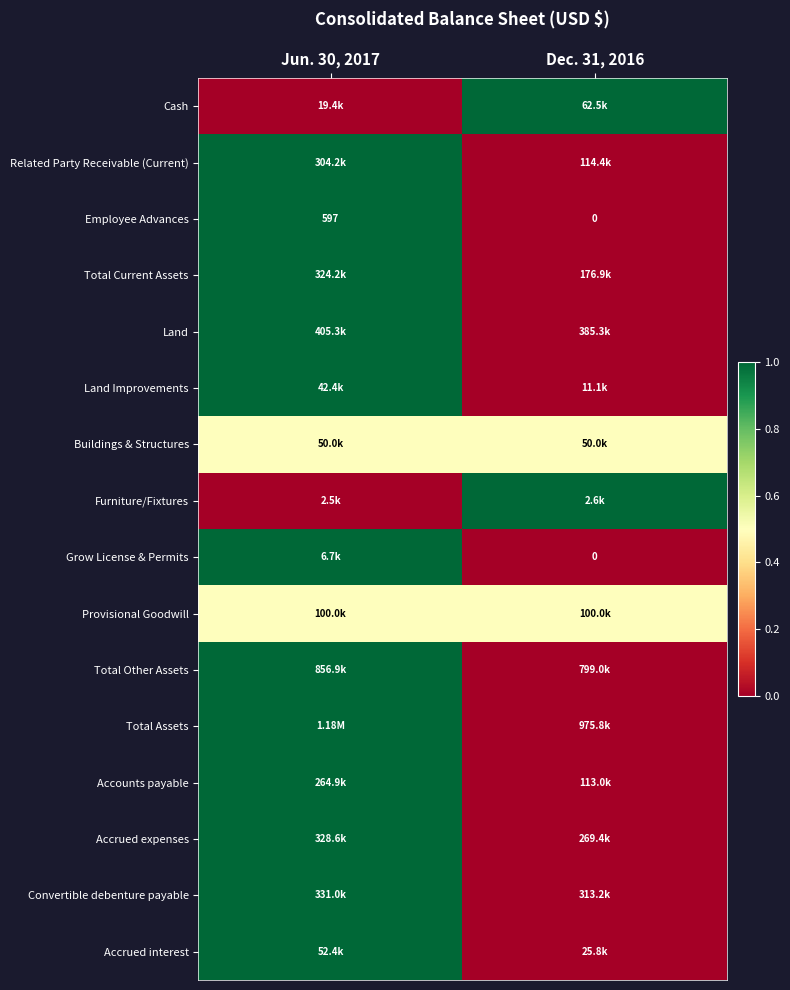

At how many categories does at least one series exceed 0?

2